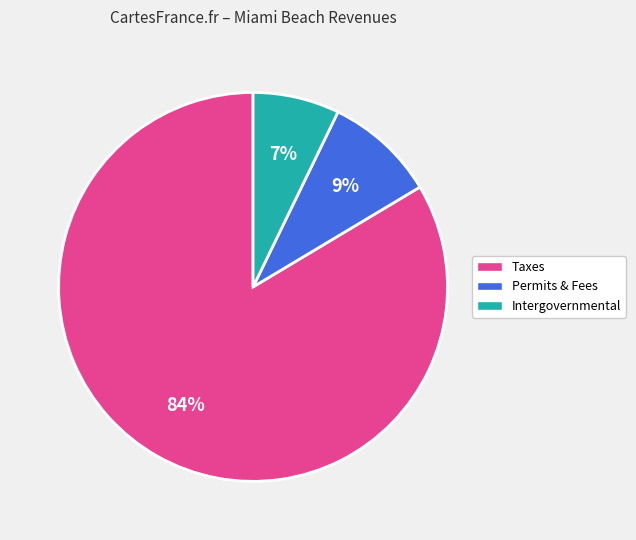

Is it true that Taxes is 78% of the pie?

False